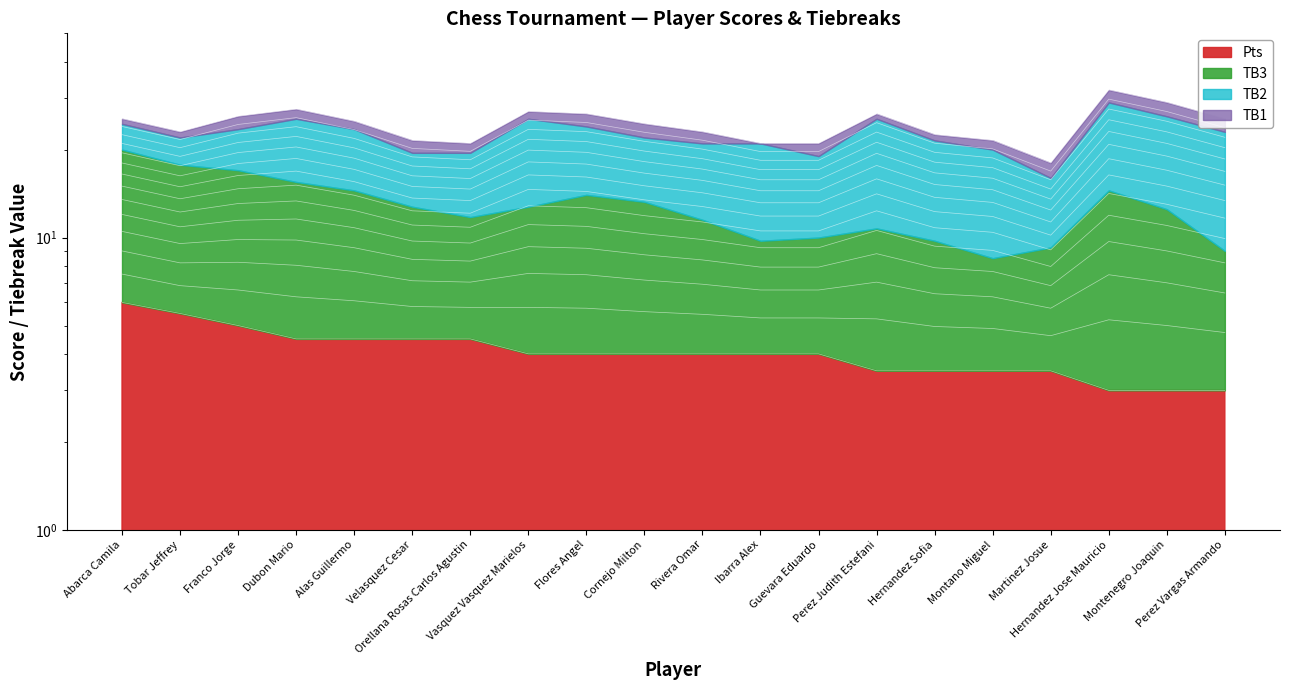

What is the difference between the highest and lowest values at Abarca Camila?

19.5